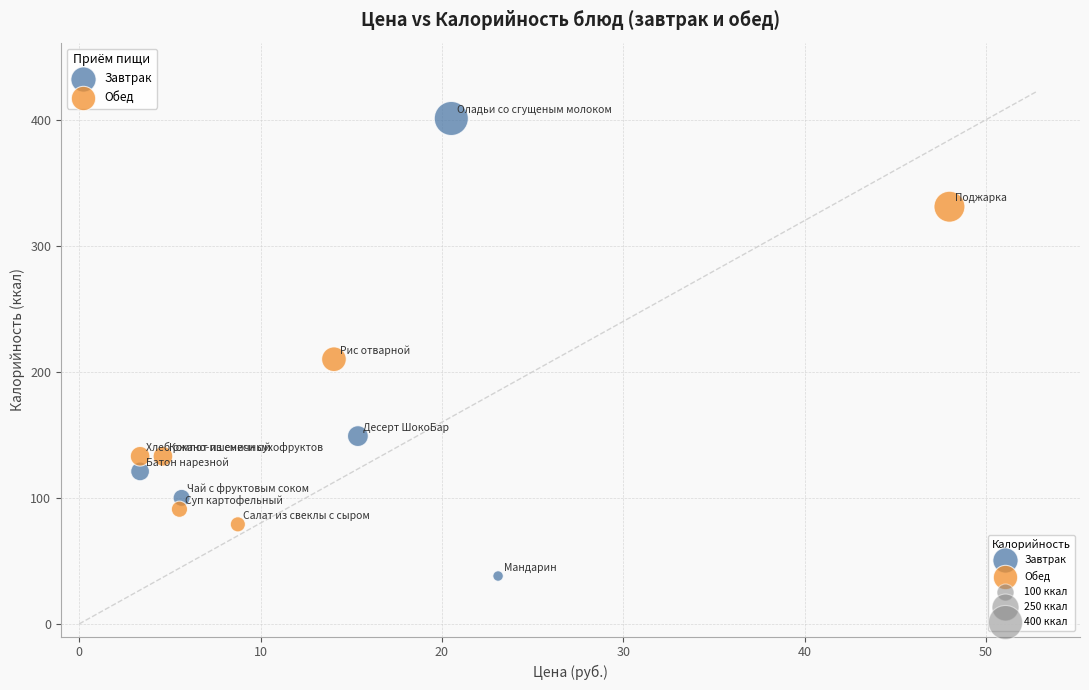

Which series has the largest Y range (max minus min)?

Завтрак